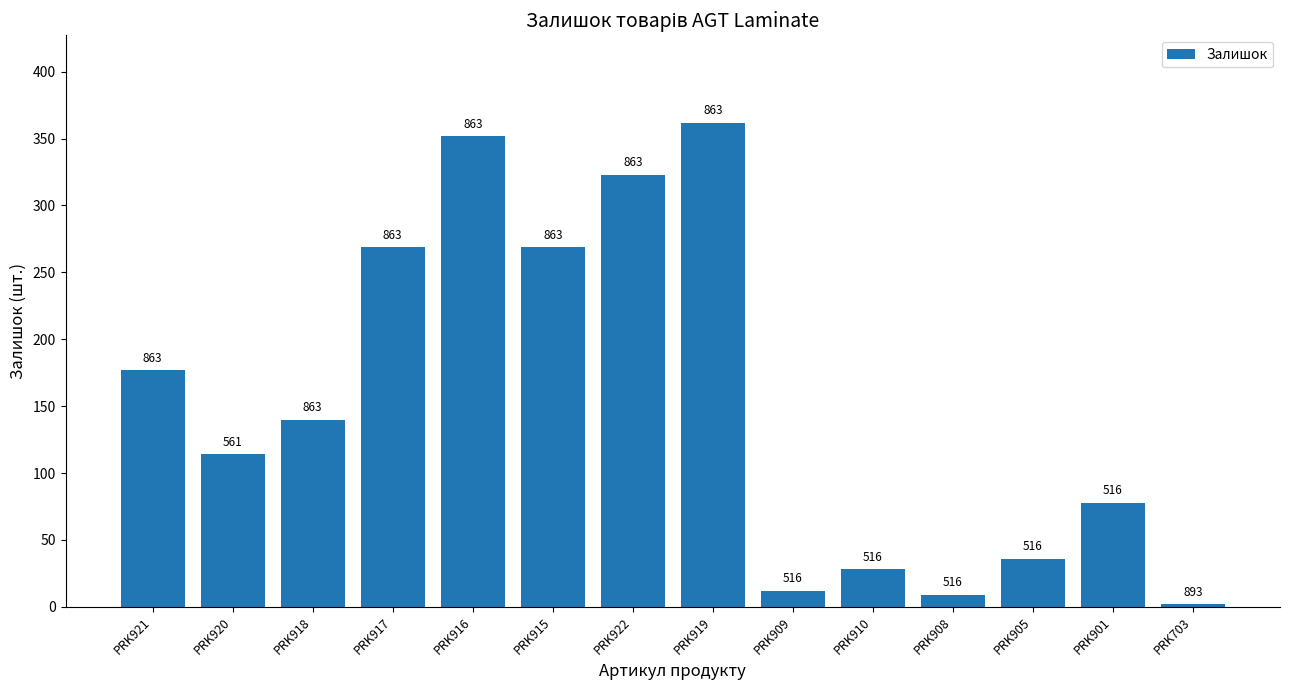

The value at PRK908 is 2. True or false?

False